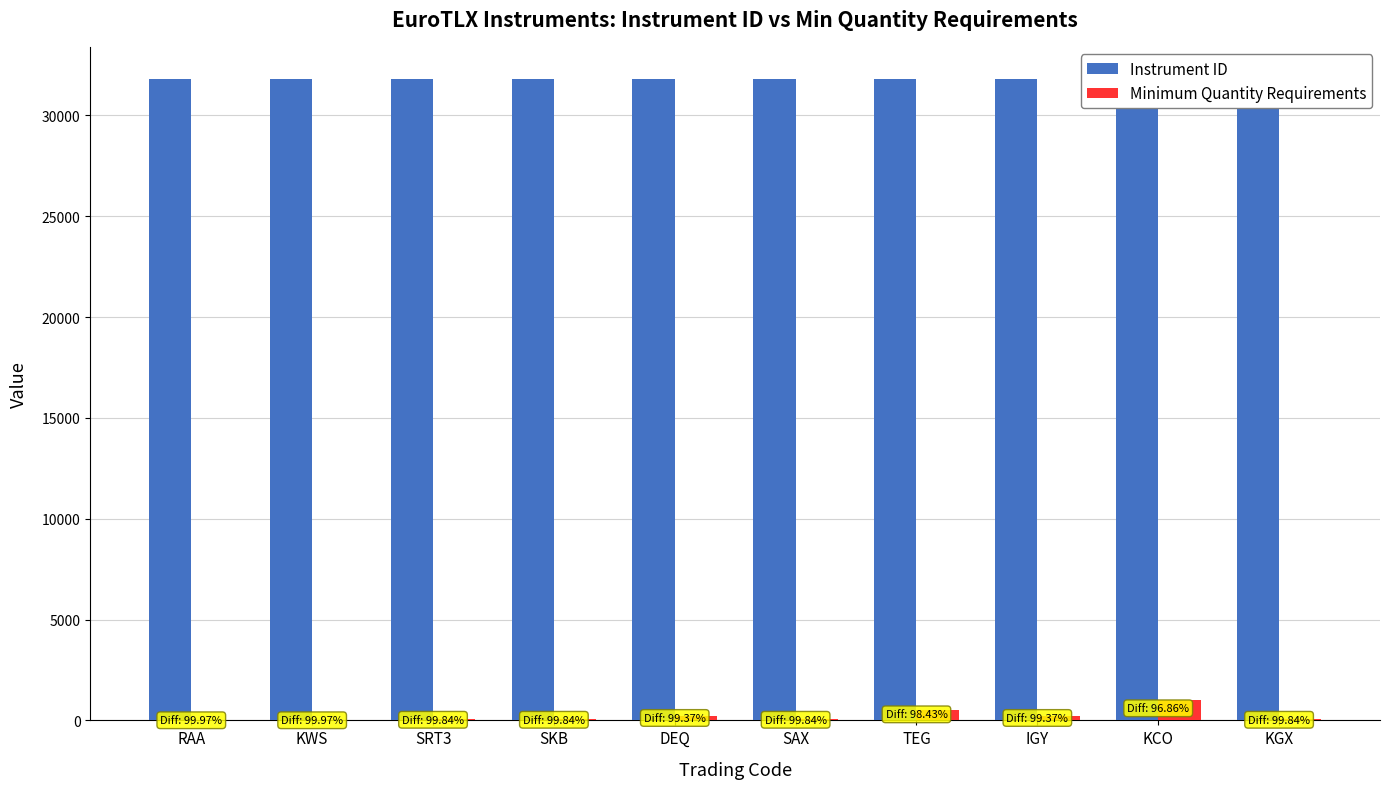

What is the difference between the highest and lowest values at RAA?

31791